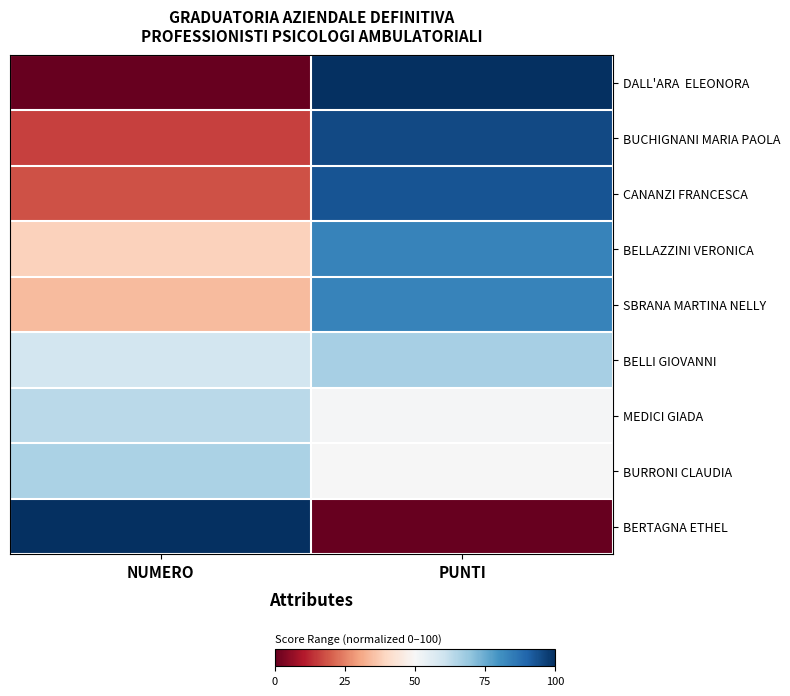

At which category is the sum across all series the highest?

PUNTI